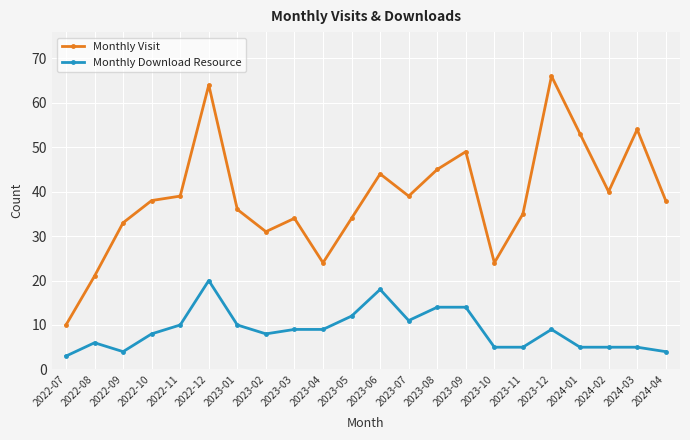

At which label does Monthly Visit reach its minimum?

2022-07